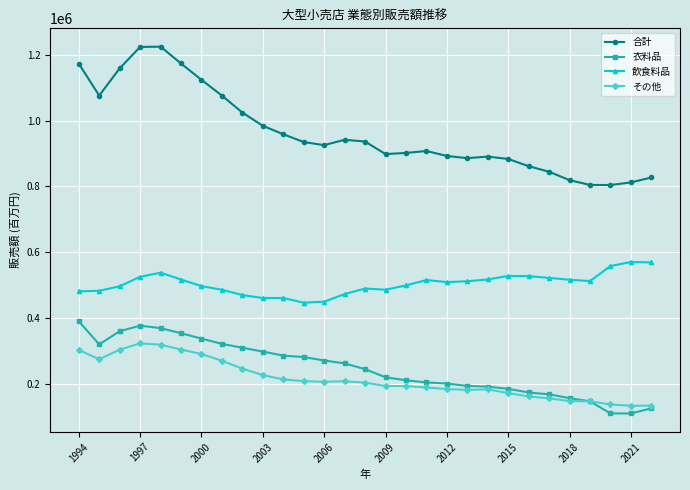

What are all the series names shown in the legend?

合計, 衣料品, 飲食料品, その他